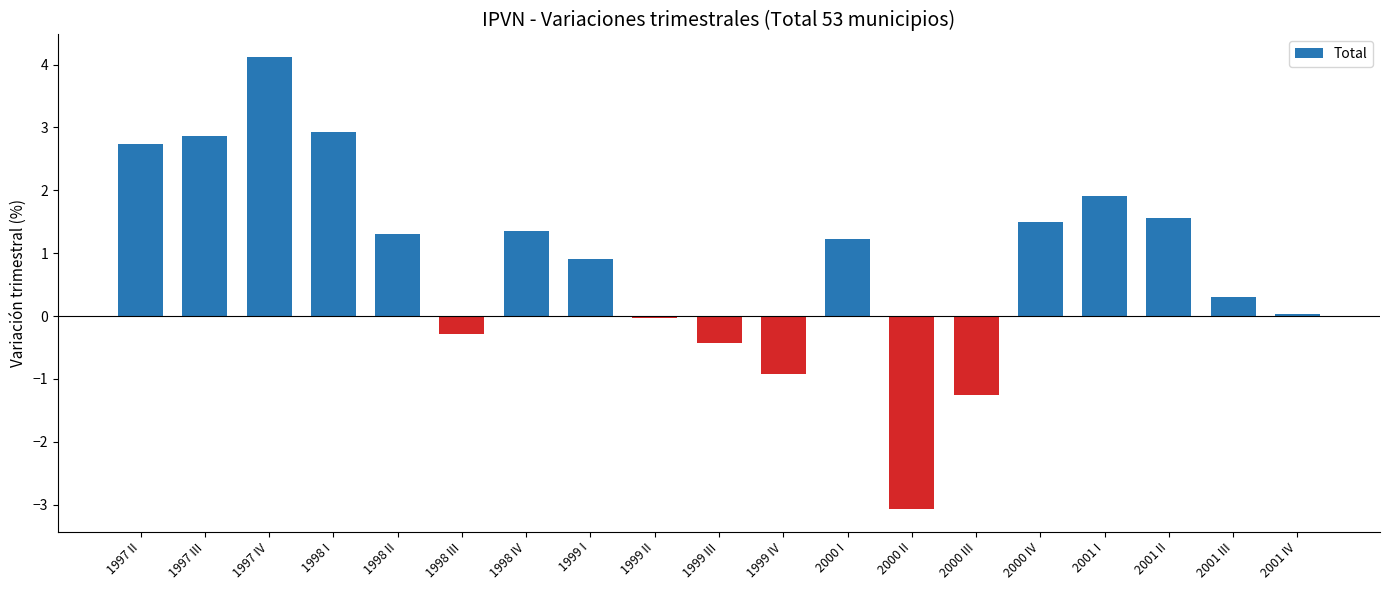

Which has a higher value, 2001 III or 2001 IV?

2001 III